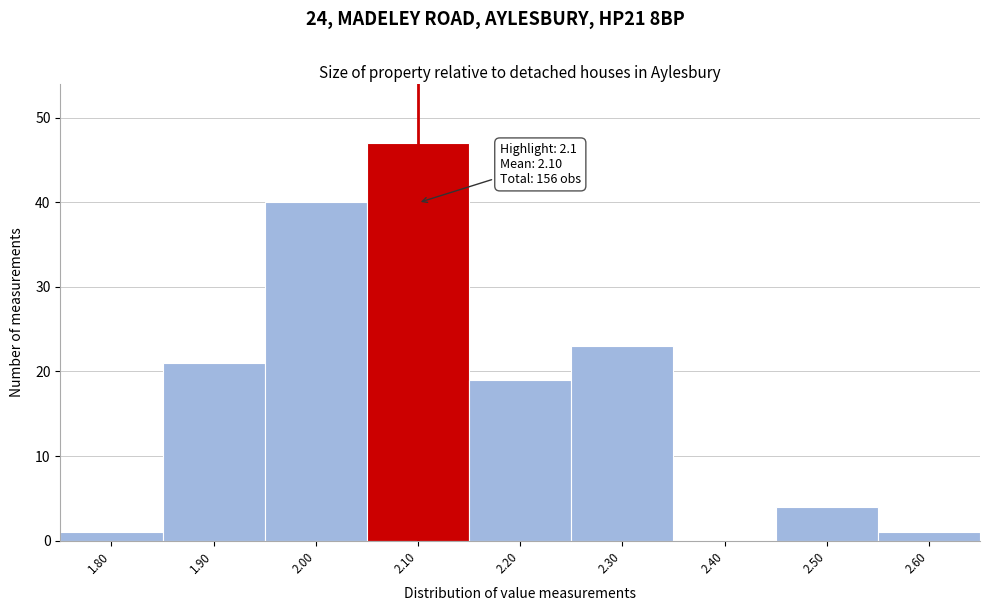

Which range on the x-axis has the tallest bar?

2.05 to 2.15